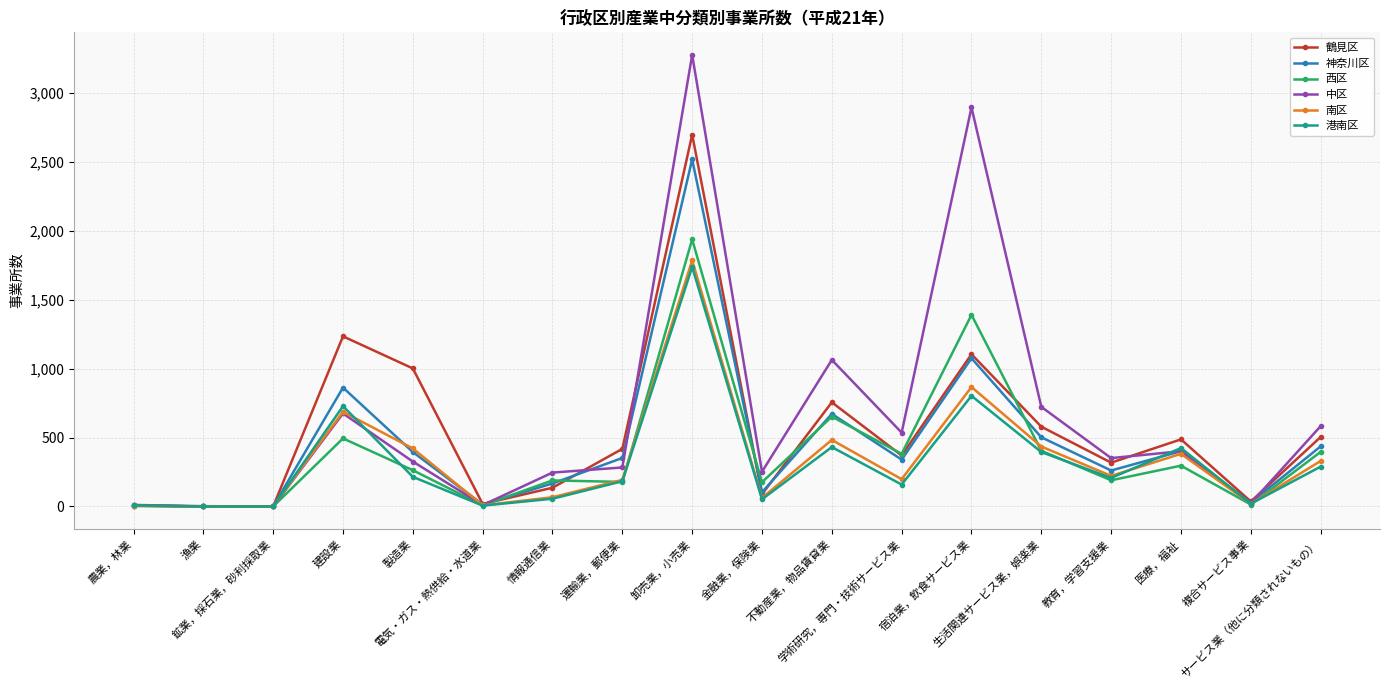

What is the highest value of the 南区 series?

1786